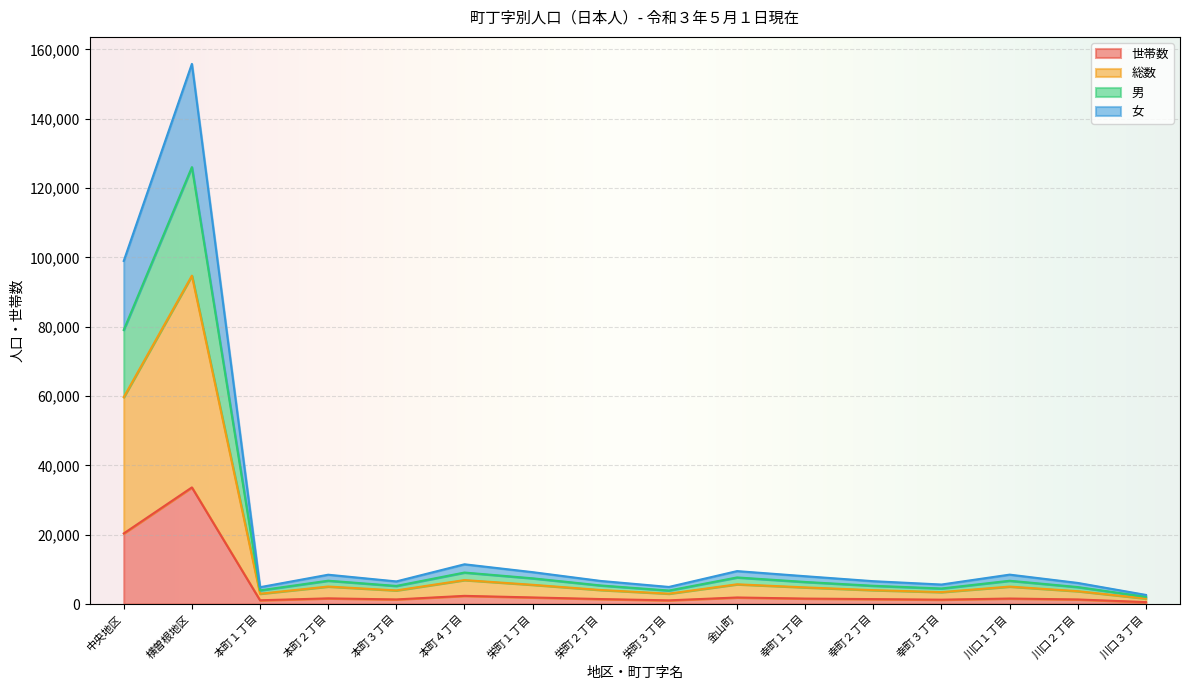

The 世帯数 series shows 20357 at 中央地区. True or false?

True